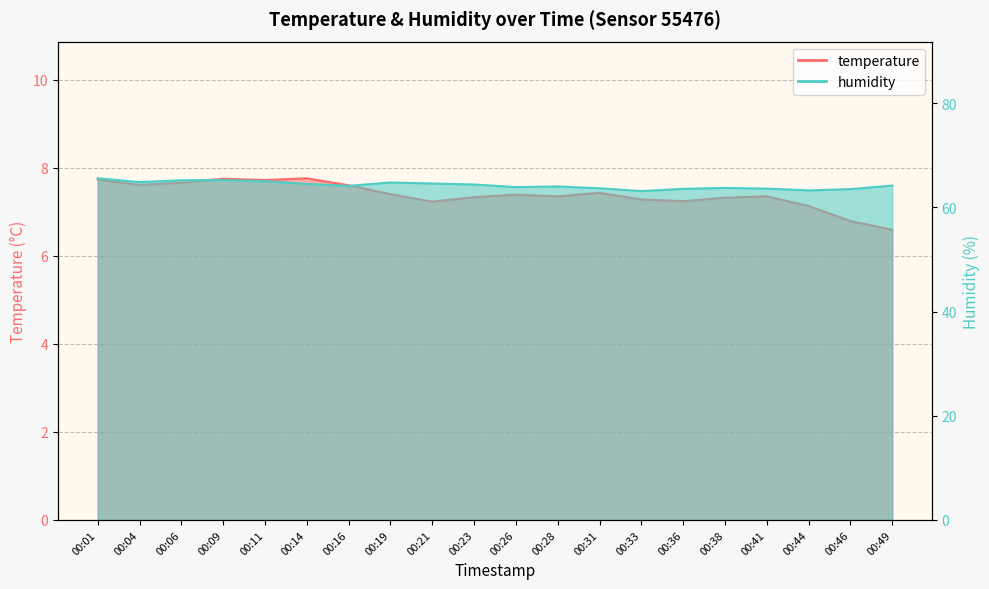

True or false: humidity has more than 1 interior local peaks.

True